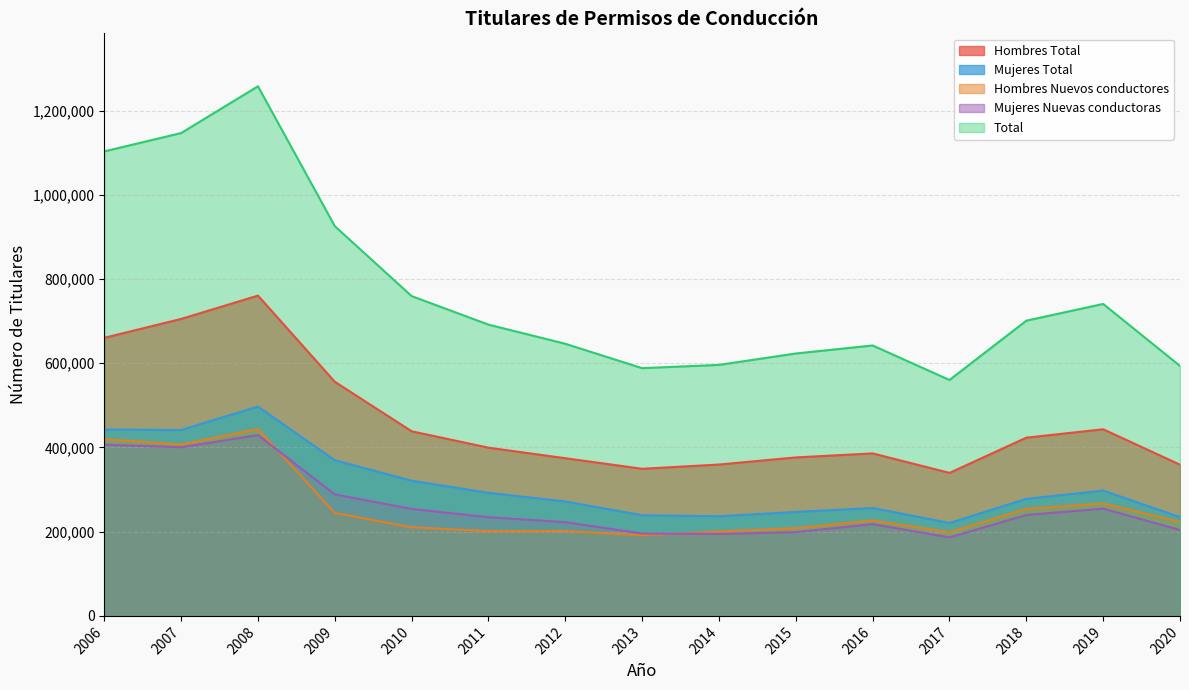

What is the value of the Mujeres Total point at the 10th from the left?

246877